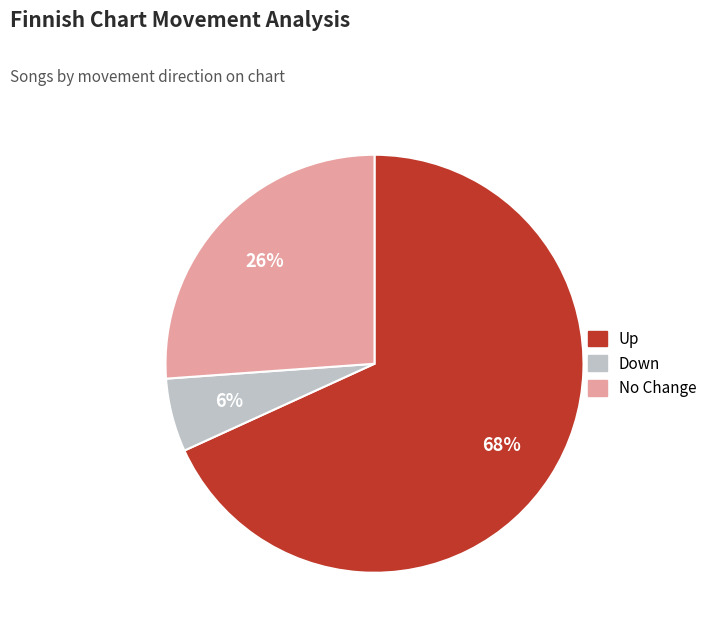

Is there any slice that represents more than half of the pie?

Yes